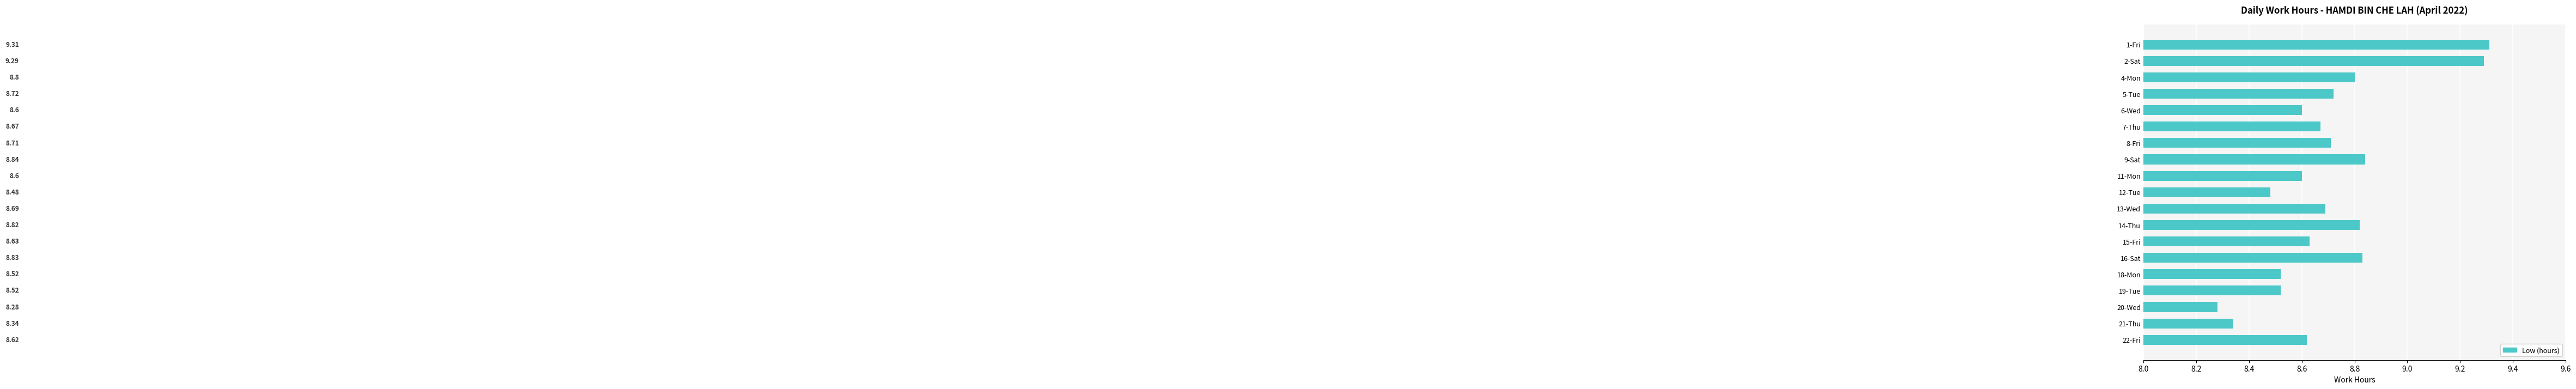

What is the sum of all values?

165.3